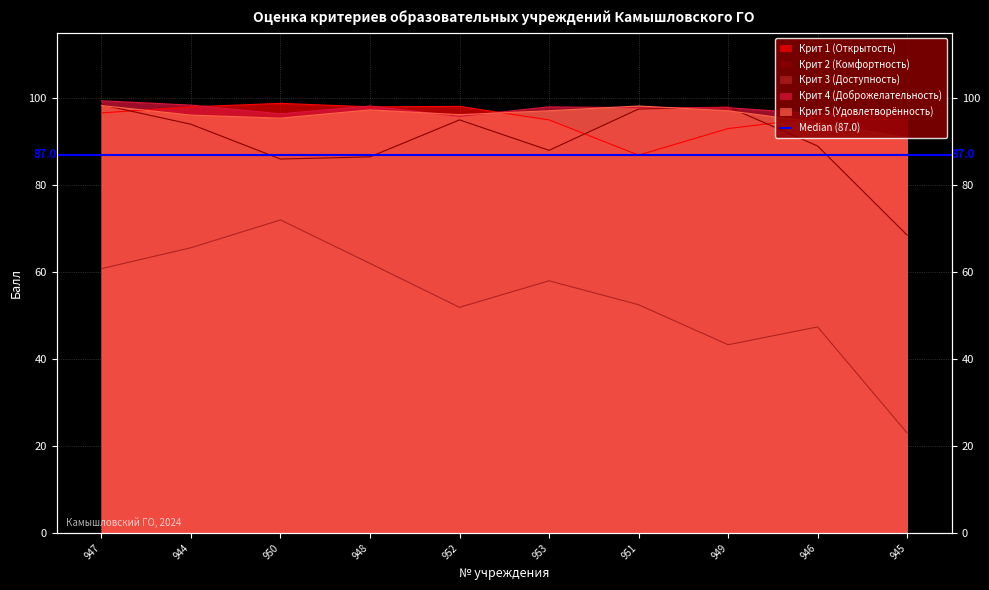

Reading left to right, list all the values displayed in this chart.

Крит 1 (Открытость): 947=96.6	944=98.0	950=98.8	948=98.0	952=98.1	953=95.0	951=86.9	949=93.0	946=95.5	945=95.0
Крит 2 (Комфортность): 947=98.5	944=94.0	950=86.0	948=86.5	952=95.0	953=88.0	951=97.5	949=98.0	946=89.0	945=68.5
Крит 3 (Доступность): 947=60.8	944=65.6	950=72.0	948=62.0	952=51.9	953=58.0	951=52.5	949=43.3	946=47.4	945=23.0
Крит 4 (Доброжелательность): 947=99.4	944=98.4	950=96.4	948=98.2	952=95.8	953=98.0	951=97.8	949=97.8	946=96.4	945=96.8
Крит 5 (Удовлетворённость): 947=98.3	944=96.1	950=95.4	948=97.3	952=96.2	953=97.1	951=98.2	949=97.1	946=94.4	945=90.9